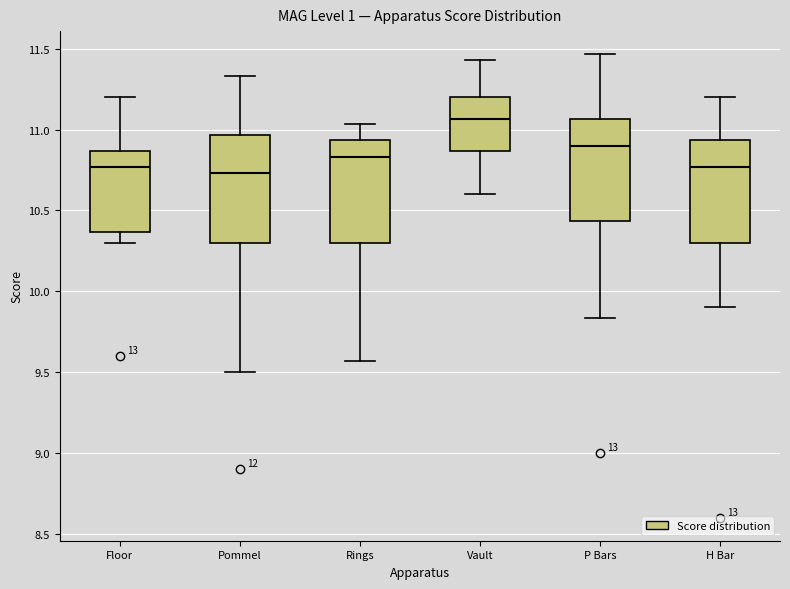

Reading left to right, transcribe this box plot: for each box, give where its median line is, the range the box spans, and where its two whiskers end, as read against the y-axis. The values are not printed on the chart, so give them approximately, as read against the axis.

Floor: median 10.75, box 10.35 to 10.85, whiskers 10.30 to 11.20
Pommel: median 10.75, box 10.30 to 10.95, whiskers 9.50 to 11.35
Rings: median 10.85, box 10.30 to 10.95, whiskers 9.55 to 11.05
Vault: median 11.05, box 10.85 to 11.20, whiskers 10.60 to 11.45
P Bars: median 10.90, box 10.45 to 11.05, whiskers 9.85 to 11.45
H Bar: median 10.75, box 10.30 to 10.95, whiskers 9.90 to 11.20